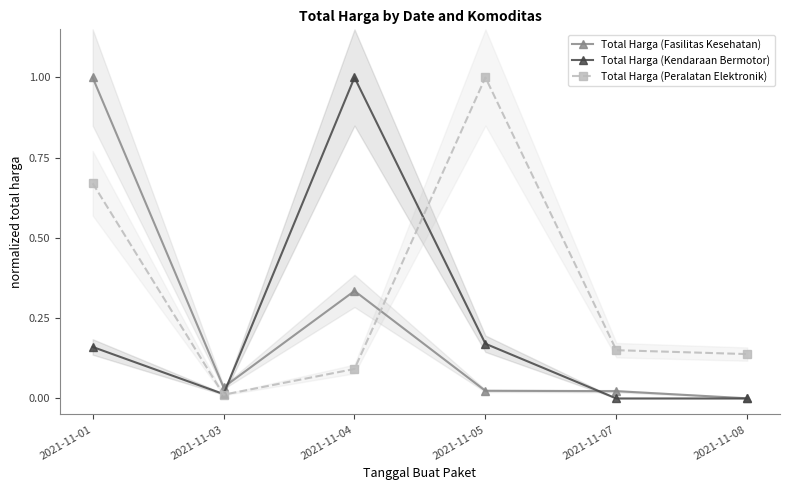

Which category has the highest value across all series?

2021-11-01